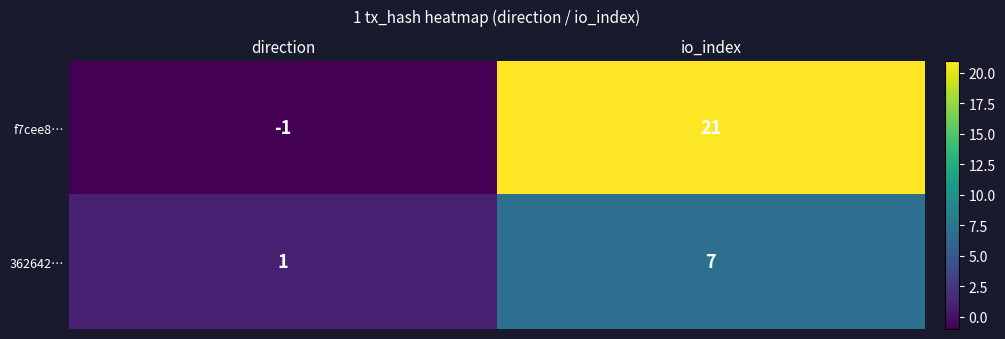

The value of f7cee8… at direction is -1. True or false?

True